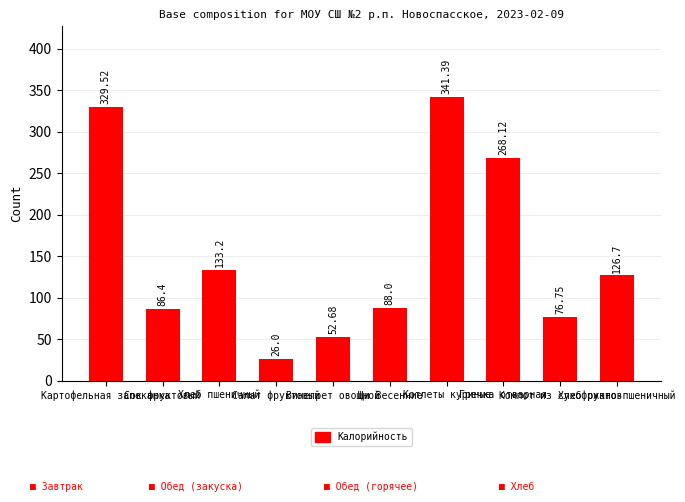

List the labels in order of value, largest first.

Котлеты куриные, Картофельная запеканка, Гречка отварная, Хлеб пшеничный, Хлеб ржано-пшеничный, Щи Весенние, Сок фруктовый, Компот из сухофруктов, Винегрет овощной, Салат фруктовый